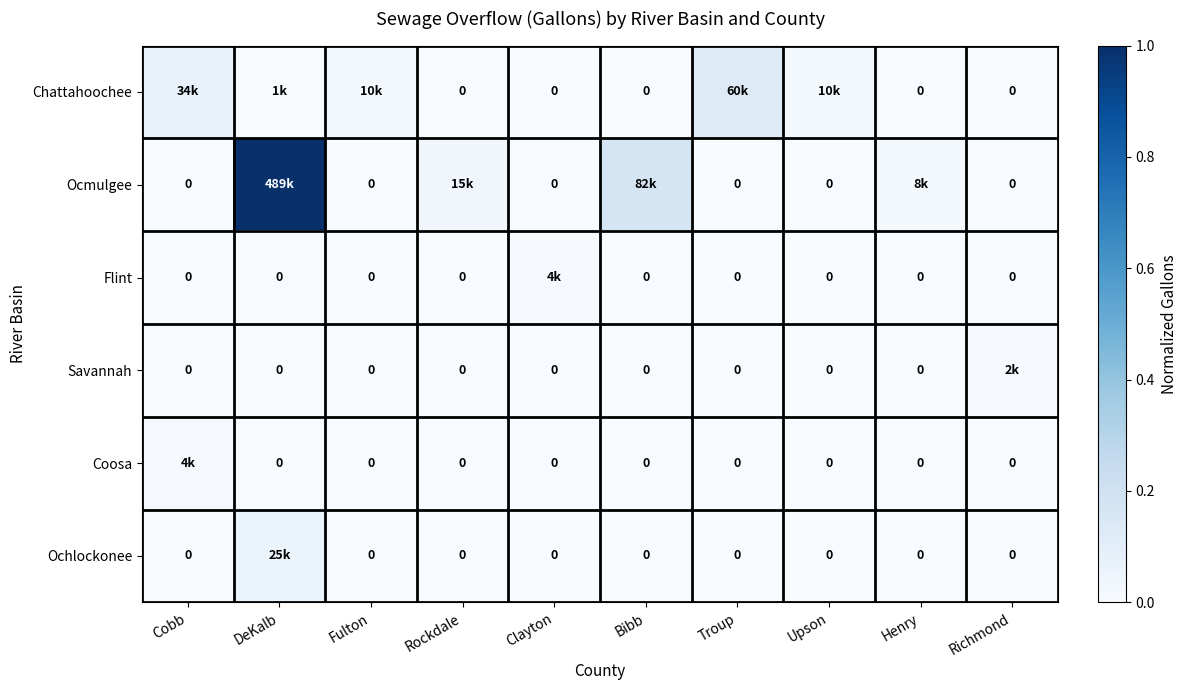

Which series changed the most between Clayton and Upson?

Chattahoochee